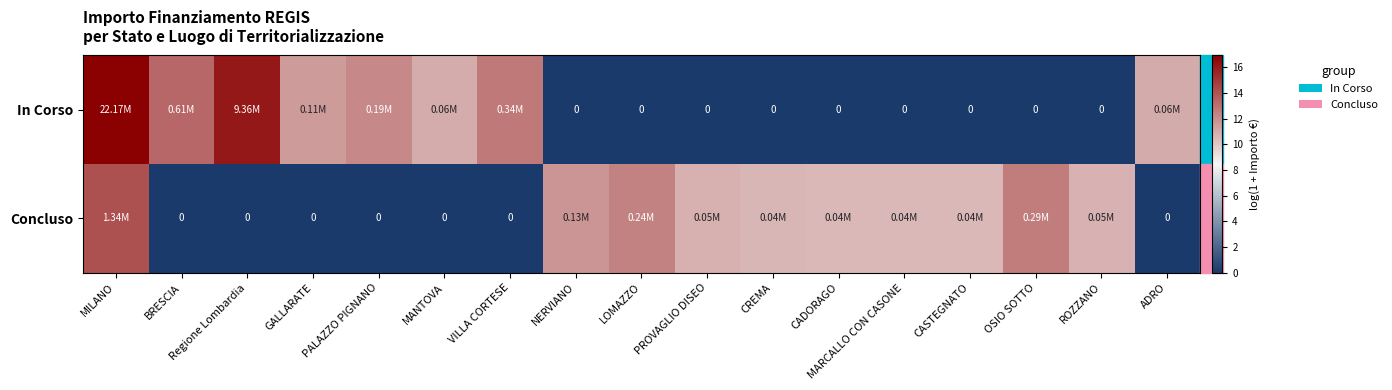

List the labels in order of In Corso value, largest first.

MILANO, Regione Lombardia, BRESCIA, VILLA CORTESE, PALAZZO PIGNANO, GALLARATE, ADRO, MANTOVA, NERVIANO, LOMAZZO, PROVAGLIO DISEO, CREMA, CADORAGO, MARCALLO CON CASONE, CASTEGNATO, OSIO SOTTO, ROZZANO